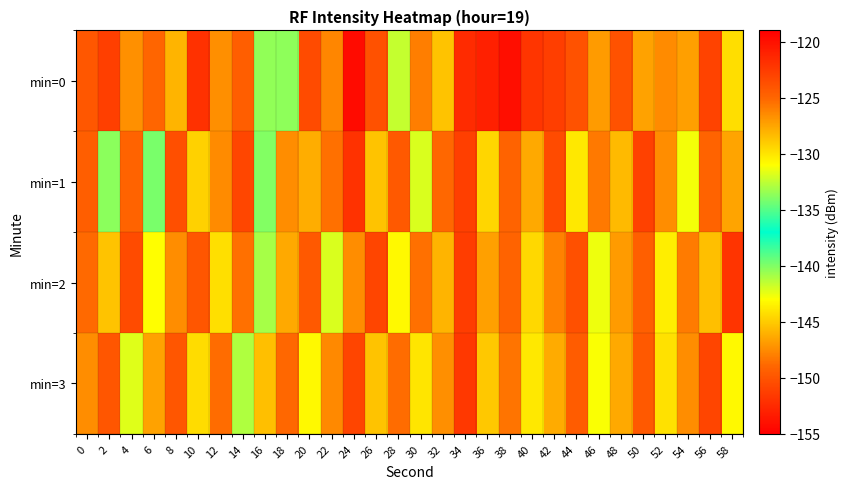

How many categories are shown in the chart?

30